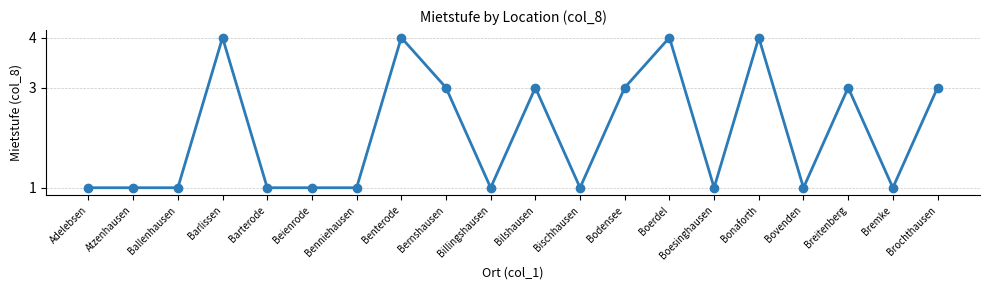

Reading left to right, transcribe all the data shown in this chart.

1	1	1	4	1	1	1	4	3	1	3	1	3	4	1	4	1	3	1	3